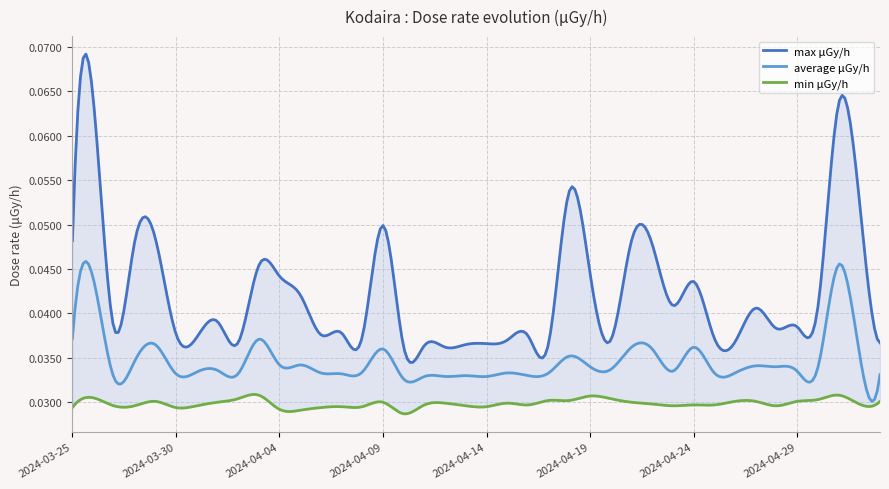

Reading left to right, what are all the values shown in this chart?

max: 0.0	0.1	0.1	0.0	0.0	0.0	0.0	0.0	0.0	0.0	0.0	0.0	0.0	0.0	0.0	0.1	0.0	0.0	0.0	0.0	0.0	0.0	0.0	0.0	0.0	0.0	0.0	0.0	0.0	0.0	0.0	0.0	0.0	0.0	0.0	0.0	0.0	0.0	0.1	0.0
average: 0.0	0.0	0.0	0.0	0.0	0.0	0.0	0.0	0.0	0.0	0.0	0.0	0.0	0.0	0.0	0.0	0.0	0.0	0.0	0.0	0.0	0.0	0.0	0.0	0.0	0.0	0.0	0.0	0.0	0.0	0.0	0.0	0.0	0.0	0.0	0.0	0.0	0.0	0.0	0.0
min: 0.0	0.0	0.0	0.0	0.0	0.0	0.0	0.0	0.0	0.0	0.0	0.0	0.0	0.0	0.0	0.0	0.0	0.0	0.0	0.0	0.0	0.0	0.0	0.0	0.0	0.0	0.0	0.0	0.0	0.0	0.0	0.0	0.0	0.0	0.0	0.0	0.0	0.0	0.0	0.0